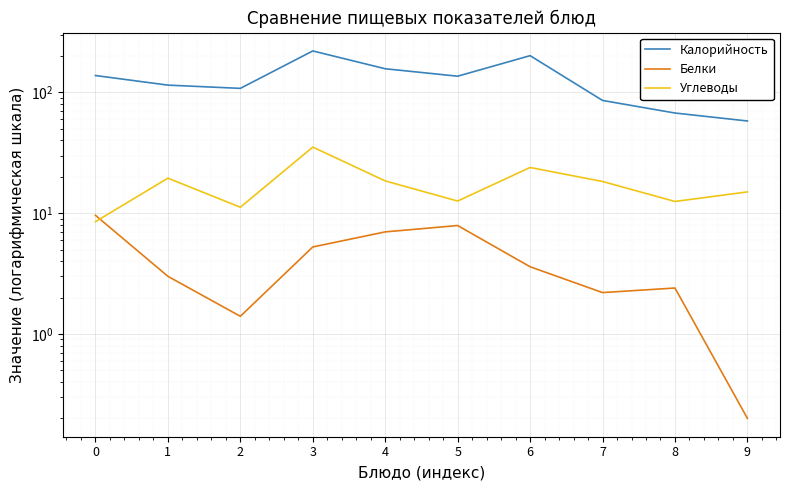

True or false: Калорийность has more than 0 interior local peaks.

True